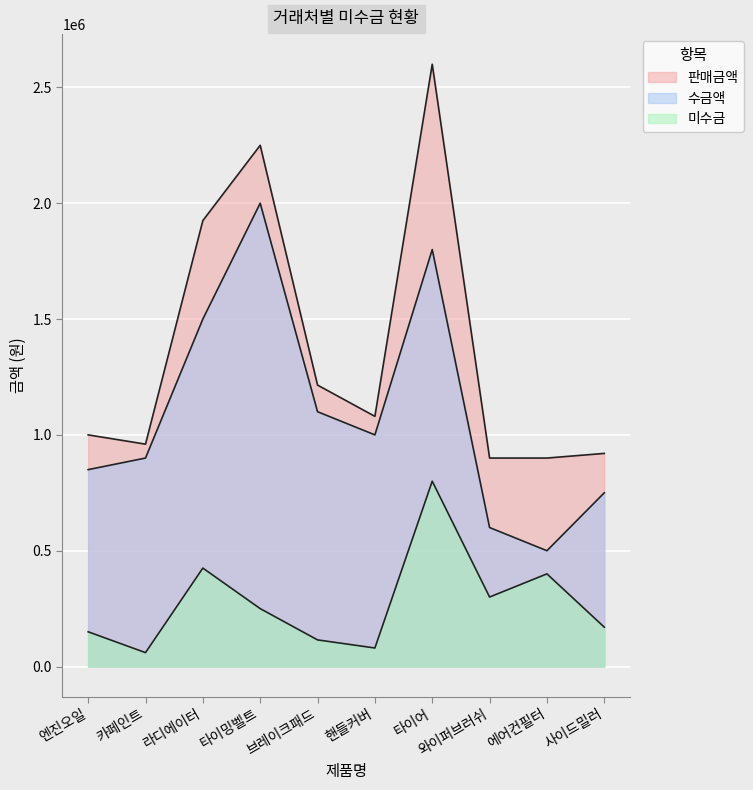

Which has a higher value, 엔진오일 or 라디에이터?

라디에이터